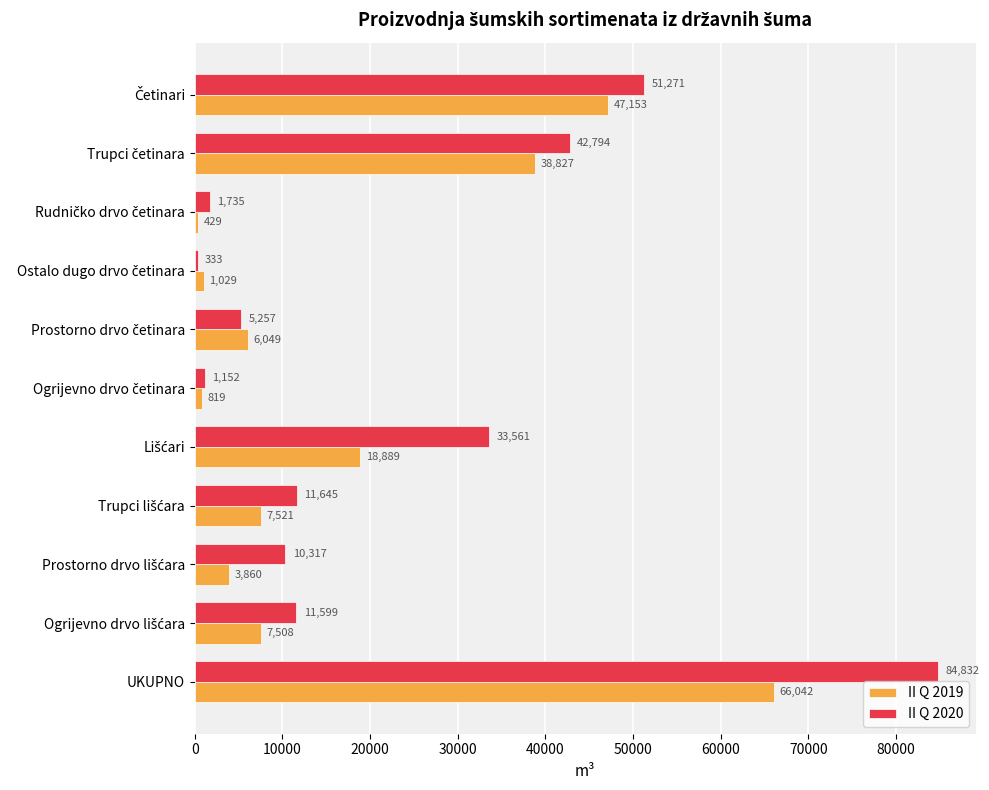

What is the difference between the maximum and minimum values in the II Q 2020 series?

84499